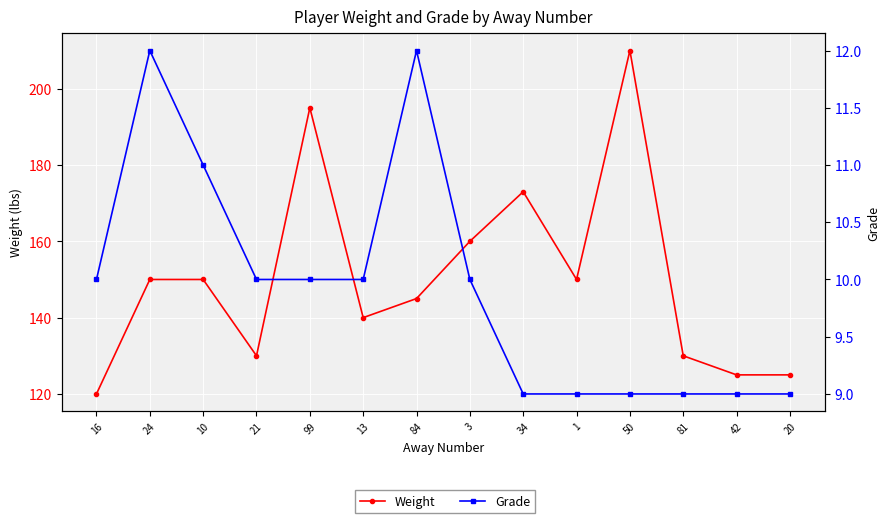

Rank the series by their average value, from lowest to highest.

Grade, Weight